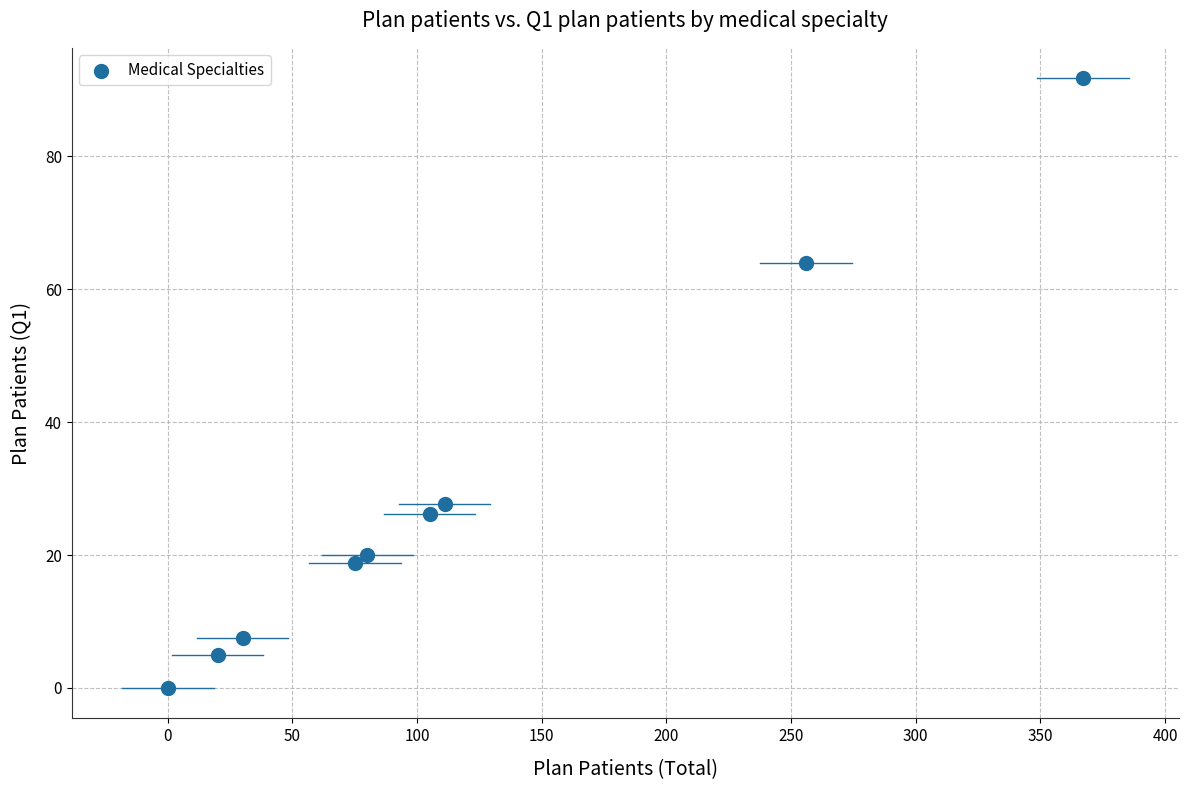

What is the average Y value?

29.0